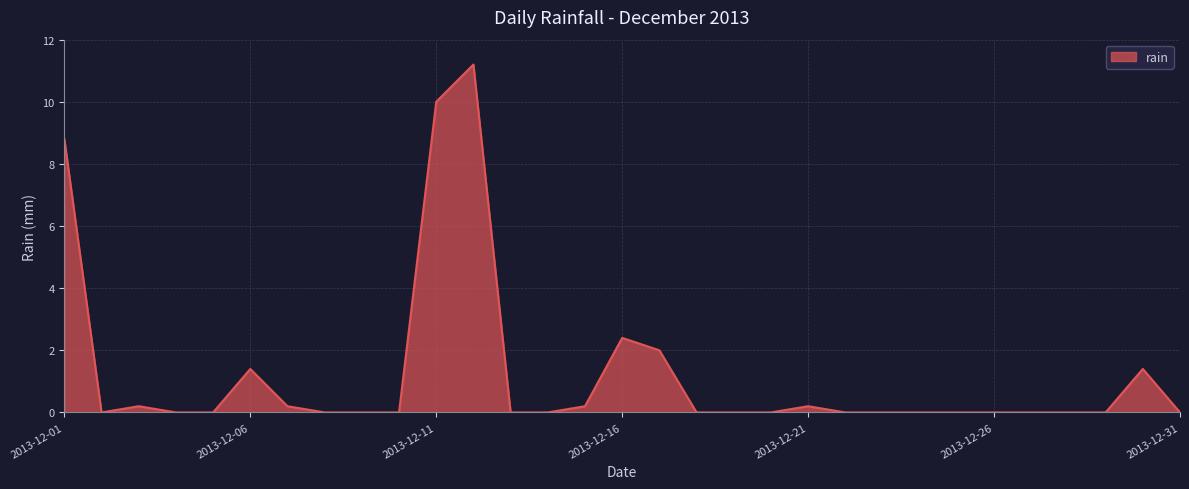

True or false: the data has more than 1 interior local peaks.

True